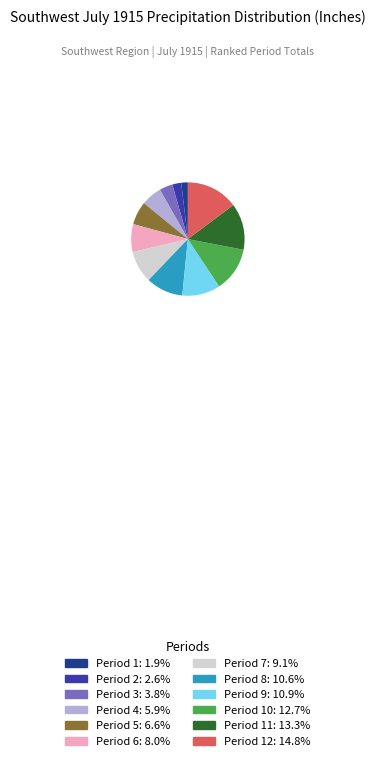

Does Period 11: 13.3% account for over 50% of the chart?

No